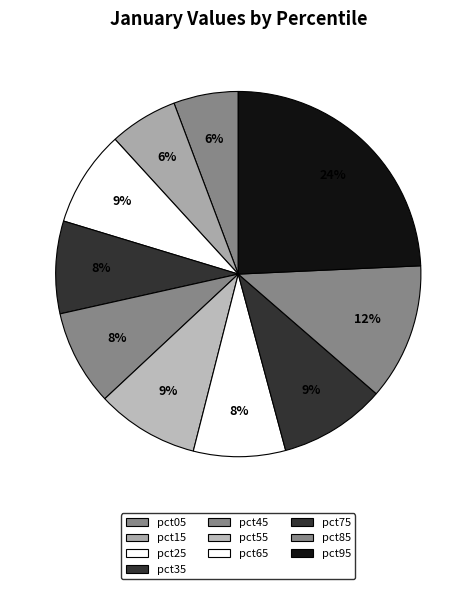

How many segments does this pie chart have?

10